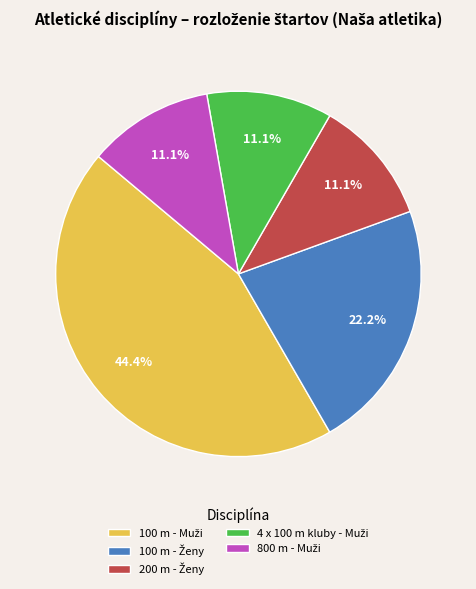

Is there a majority slice in this chart?

No